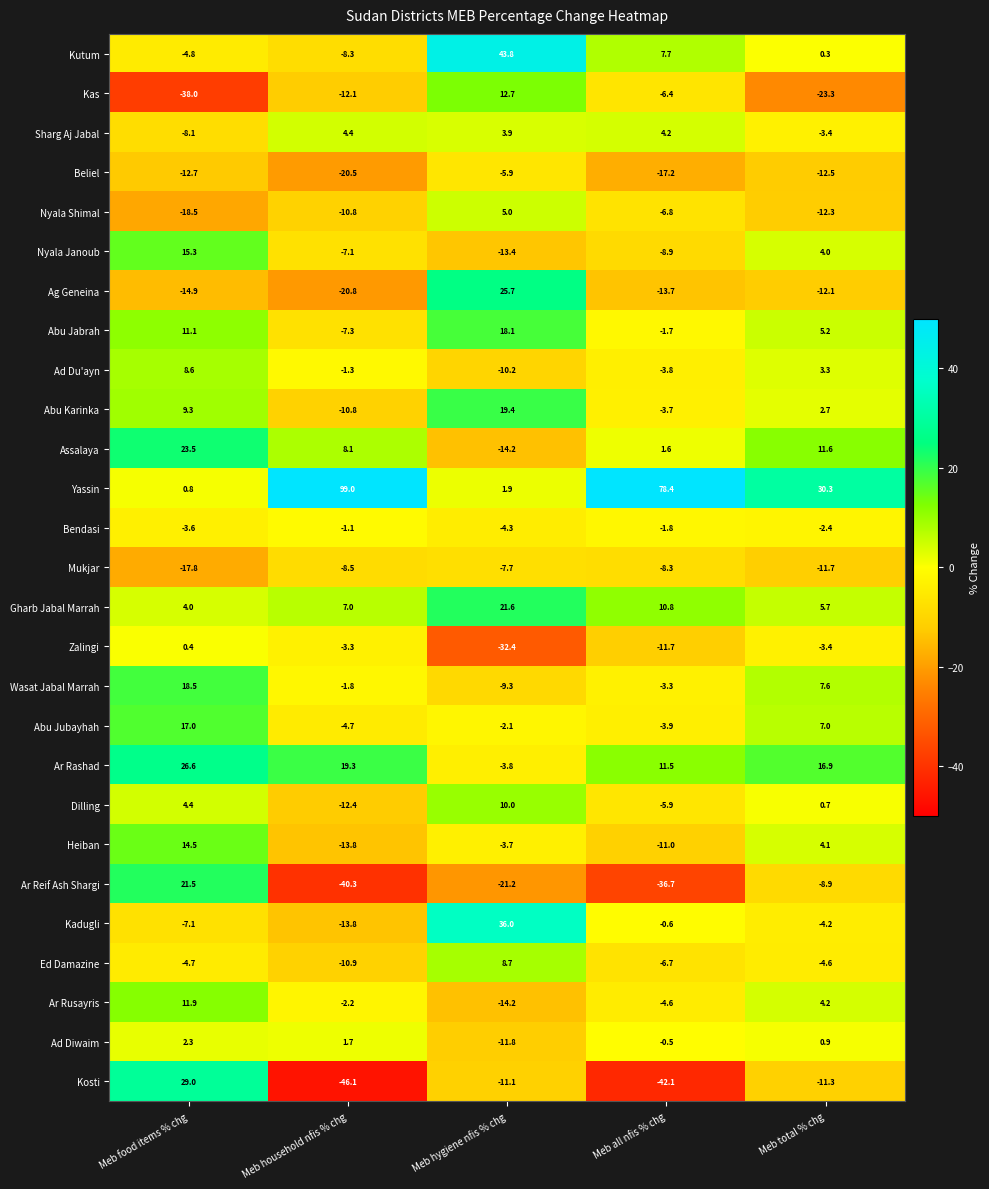

Is it true that Kadugli equals -2.7 at Meb food items % chg?

False